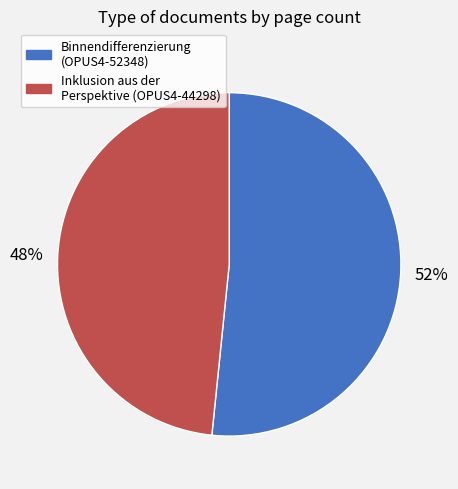

Does any single category account for the majority?

Yes